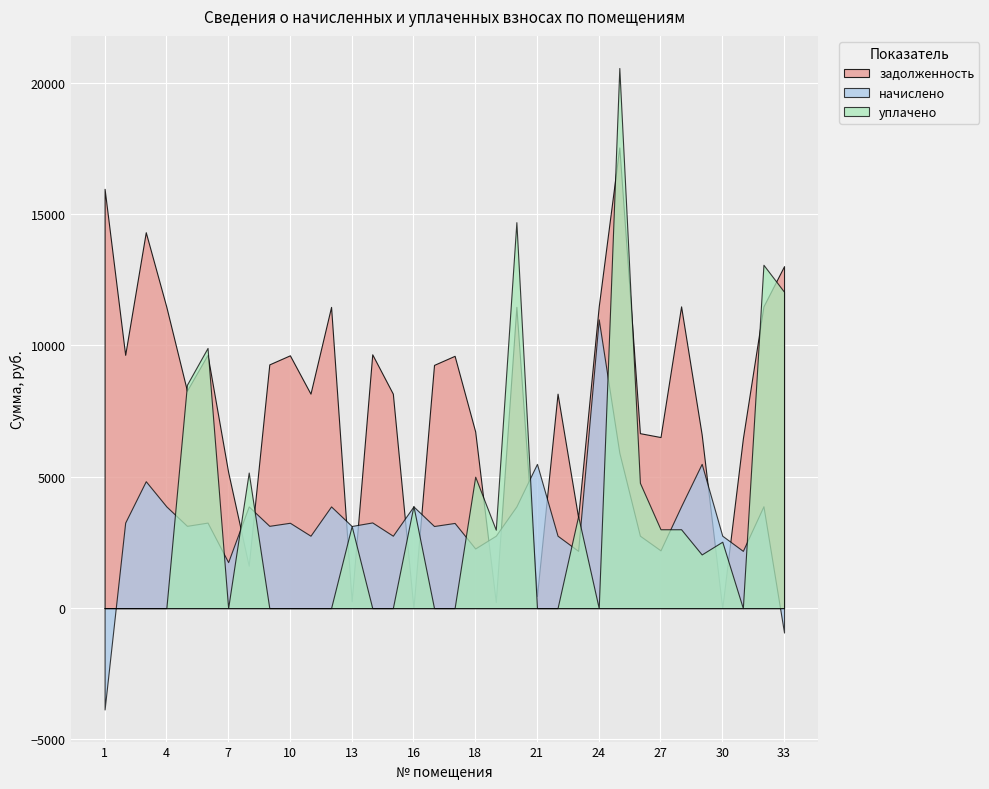

At how many categories does at least one series exceed 6379?

26